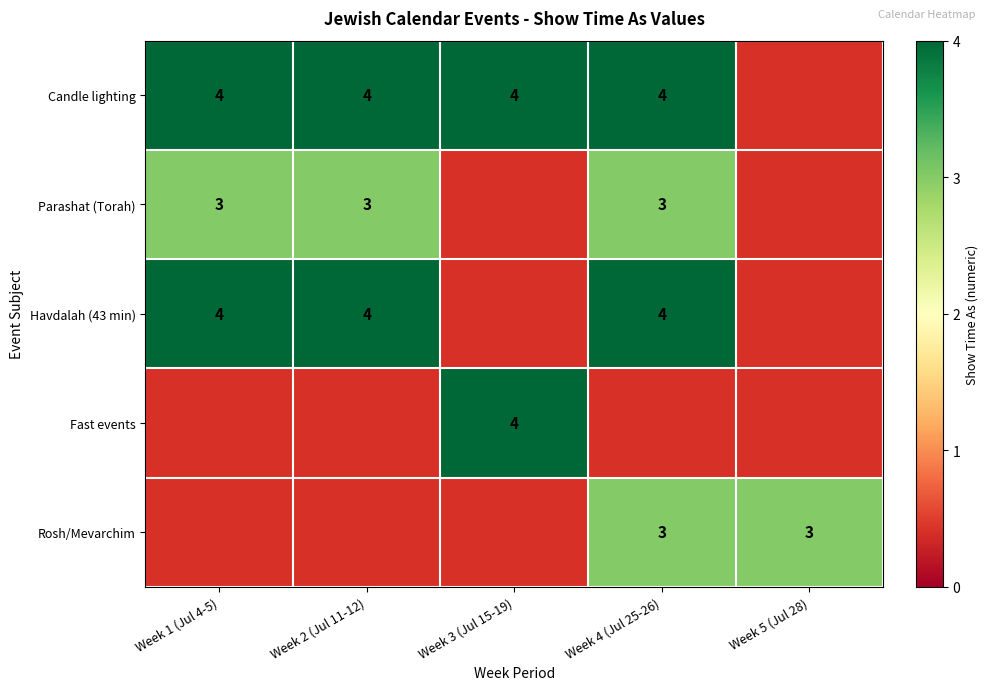

What is the sum of the Candle lighting values at Week 2 (Jul 11-12) and Week 3 (Jul 15-19)?

8